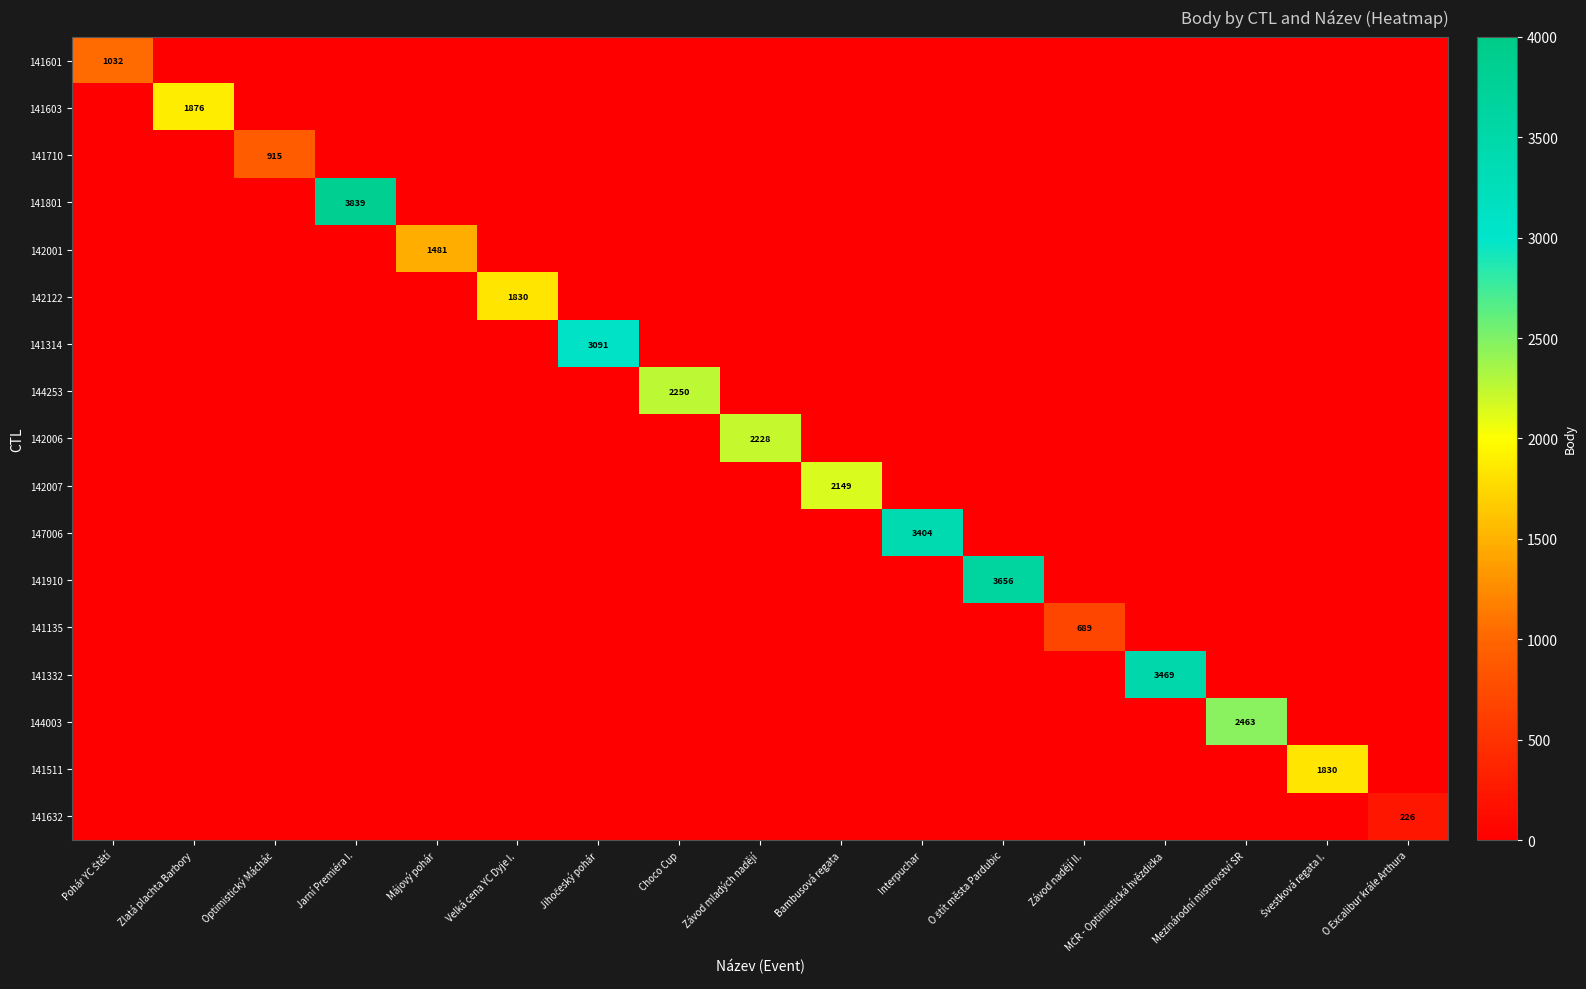

How many data points does each series have?

17